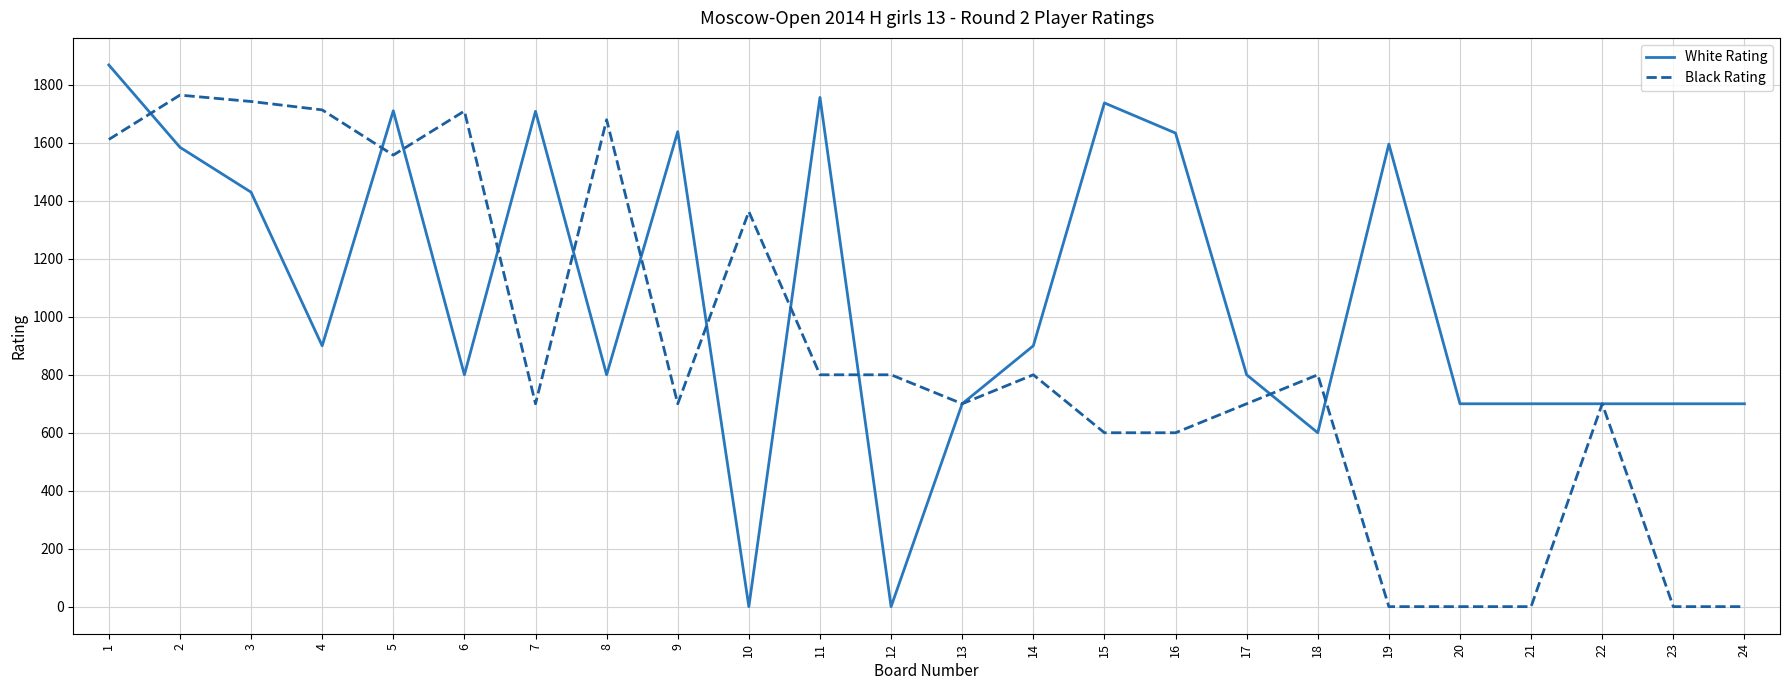

What is the greatest value displayed?

1869